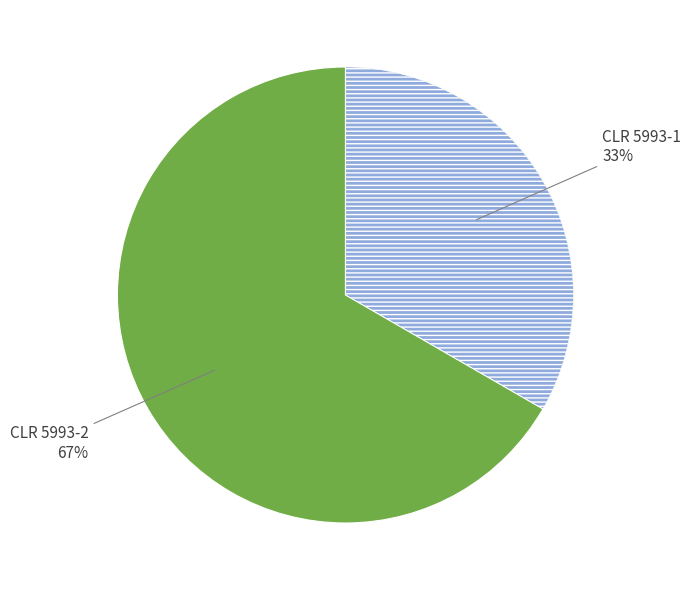

To the nearest percent, what is the average slice percentage?

50%